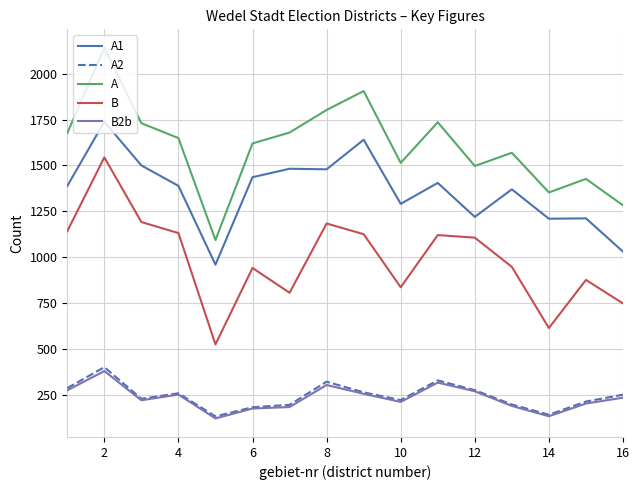

At how many categories does at least one series exceed 1963?

1